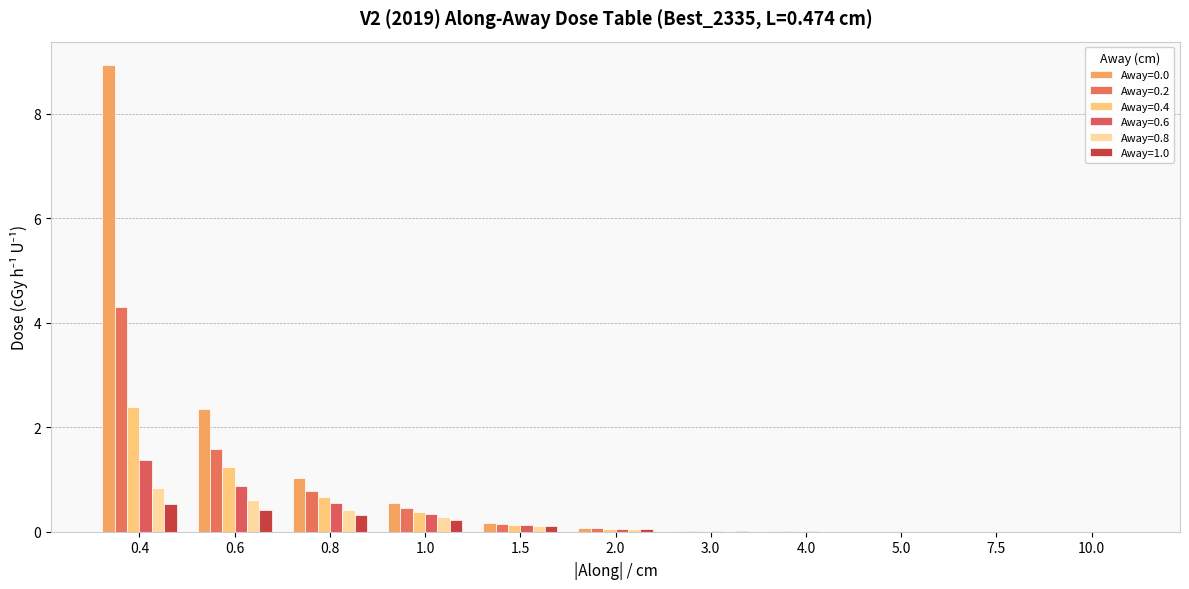

Read the Away=0.6 value at 2.0.

0.1